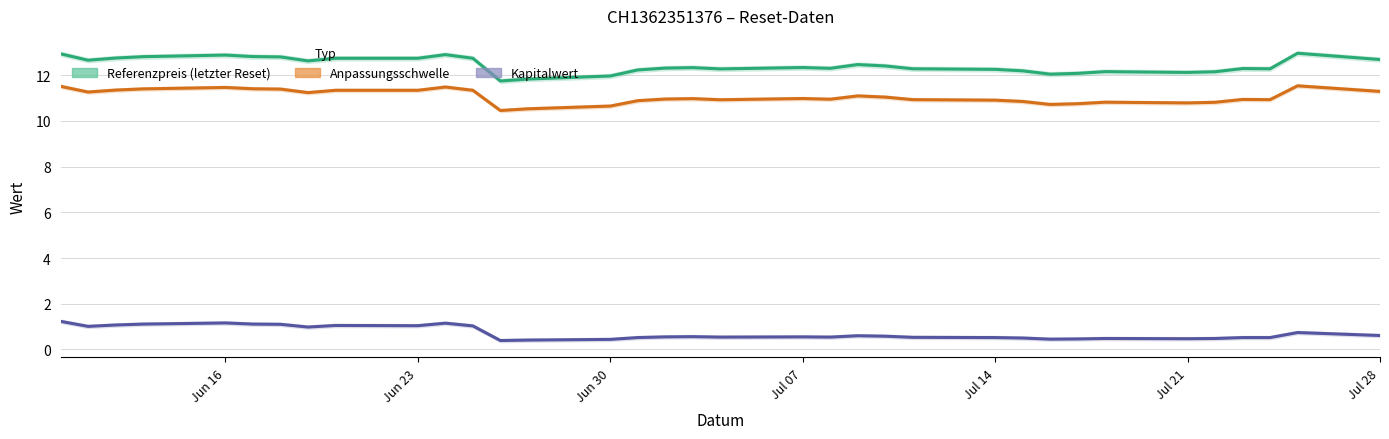

True or false: Referenzpreis (letzter Reset) and Kapitalwert intersect in this chart.

False